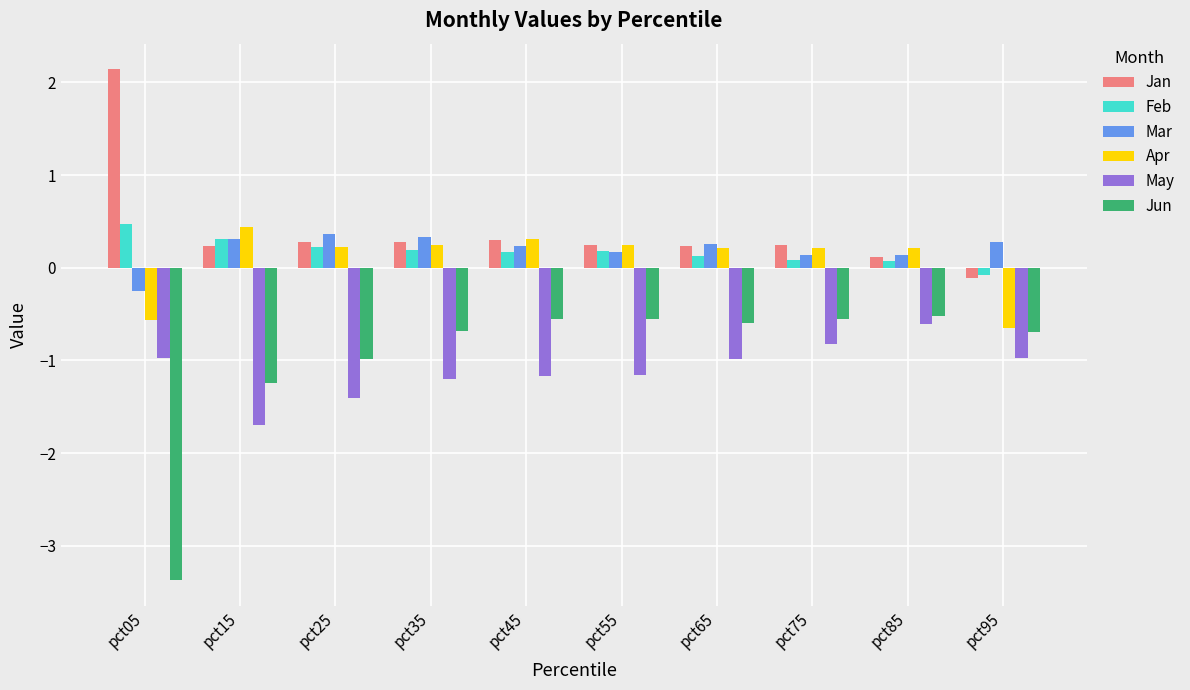

Which series changed the most between pct15 and pct75?

May